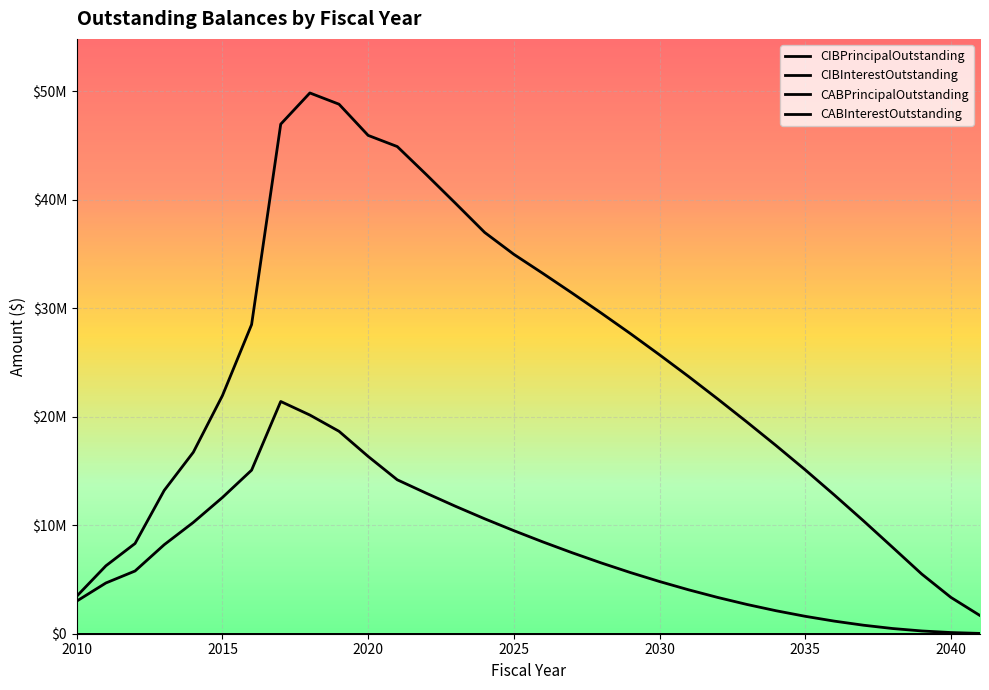

Does the chart display data point markers on the line(s)?

No